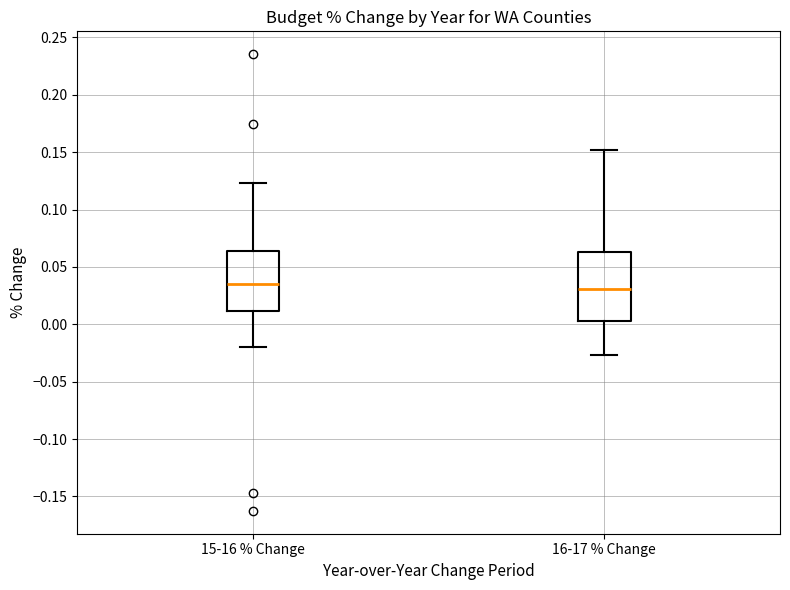

Which box is the tallest, from its lower edge to its upper edge?

16-17 % Change